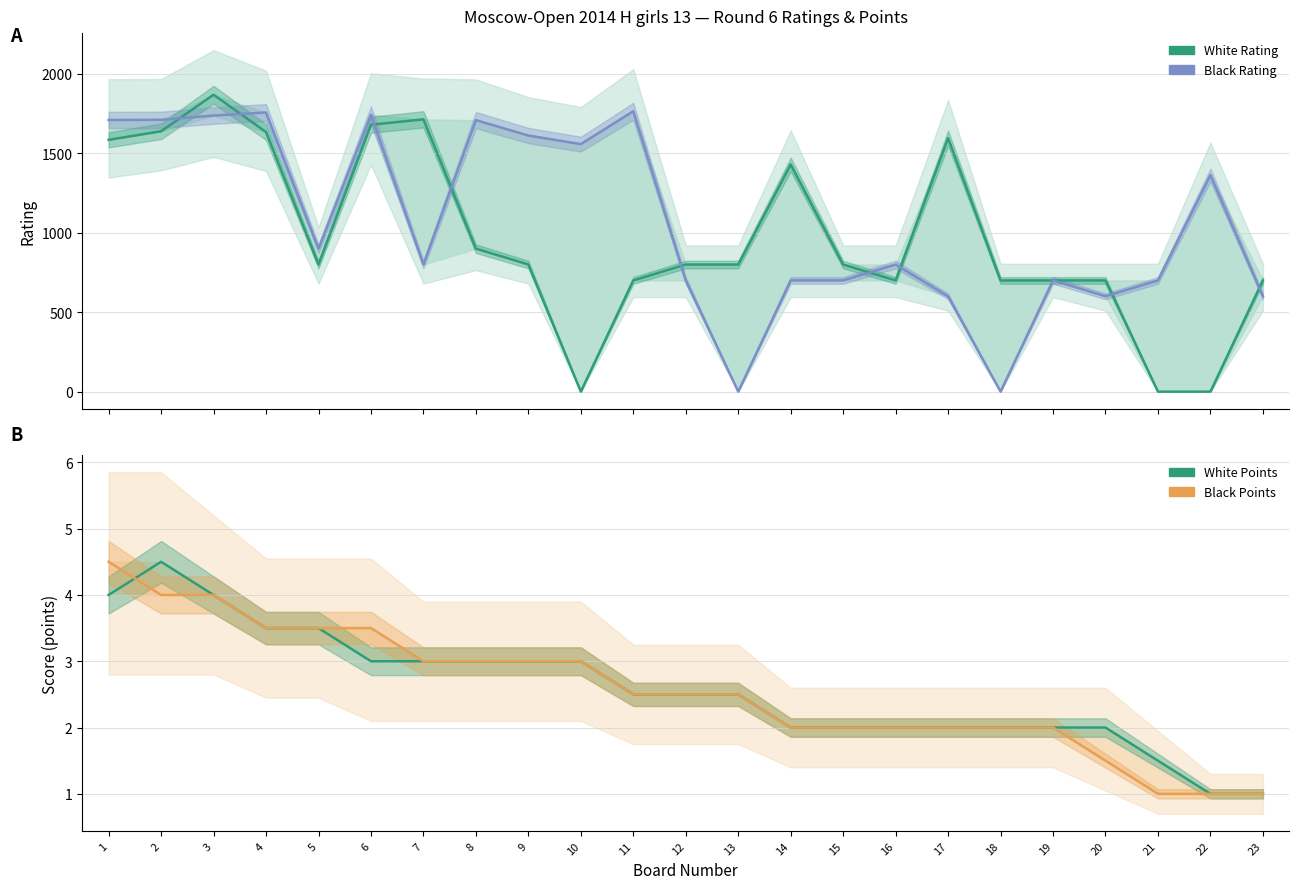

Where is Black Points nearest to the value 2?

14